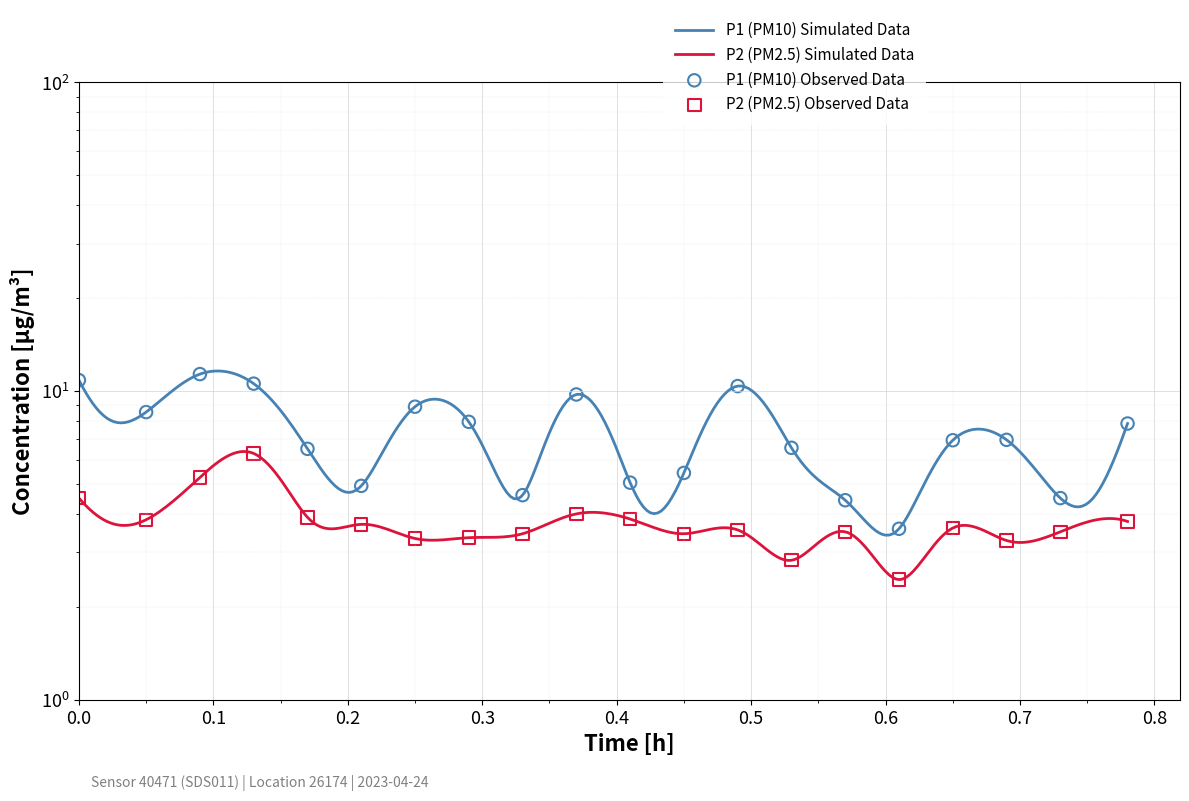

Which series has the largest total across all categories?

P1